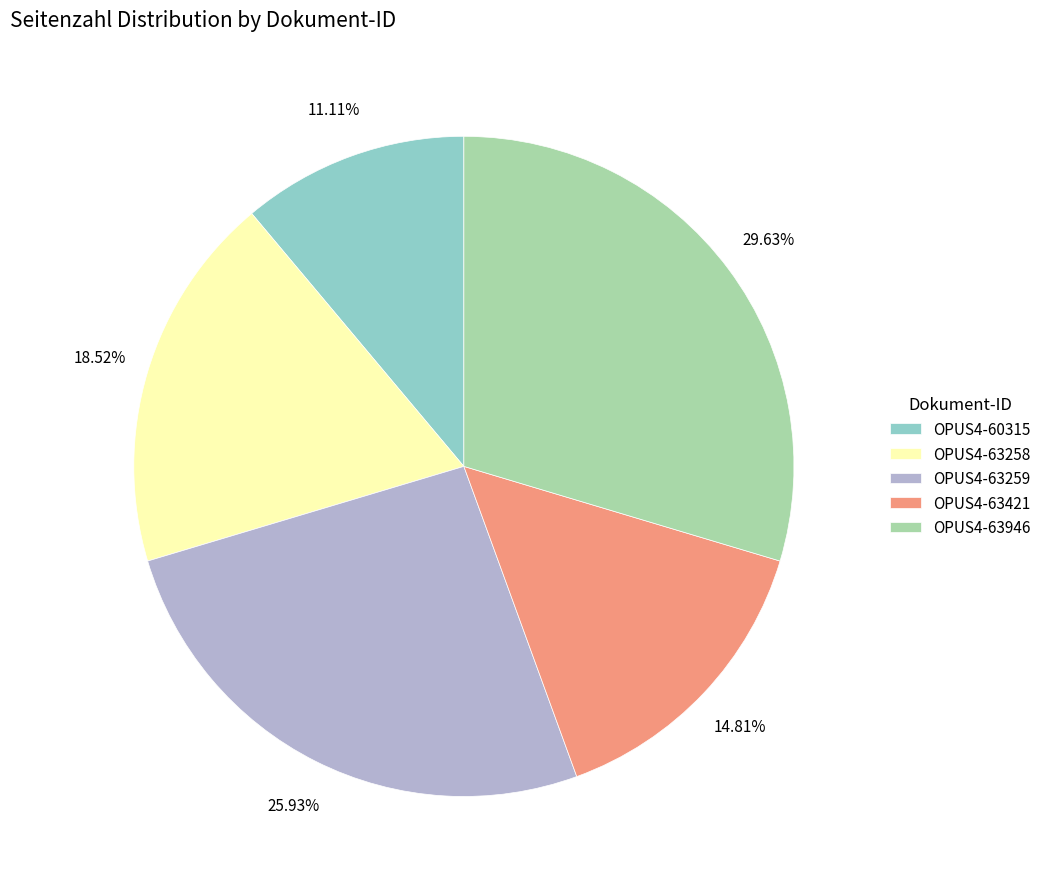

Which category has the biggest portion of the pie?

OPUS4-63946